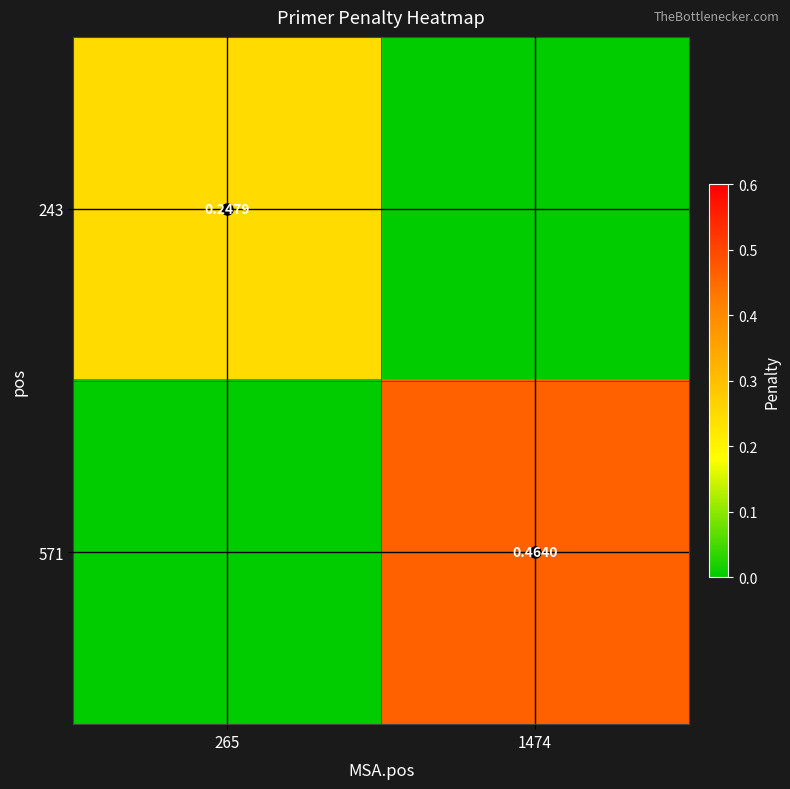

At which category is the sum across all series the highest?

1474